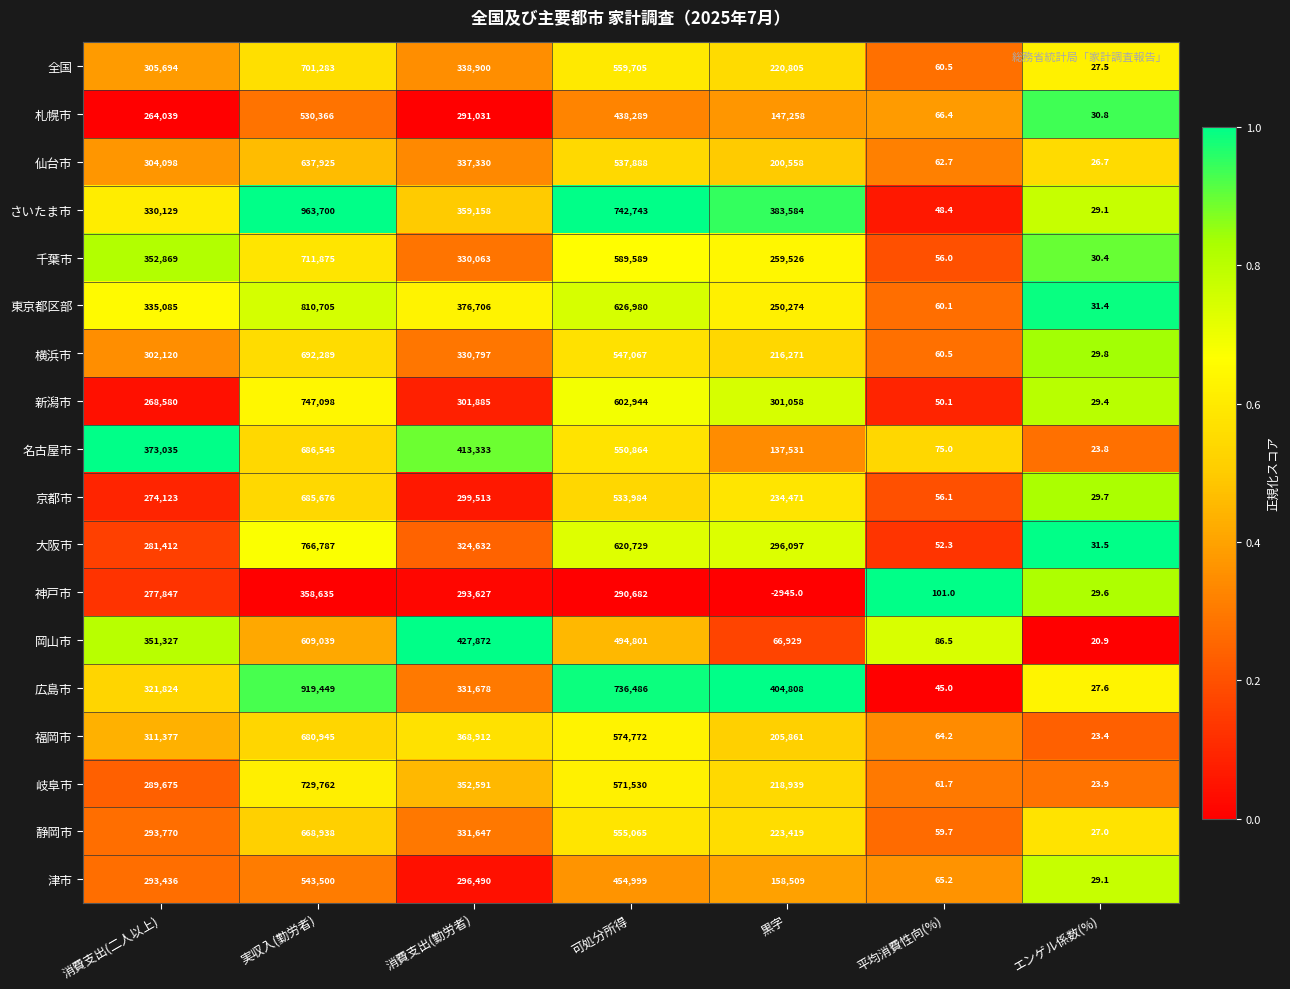

What is the sum of the 千葉市 values at エンゲル係数(%) and 消費支出(二人以上)?

352899.4